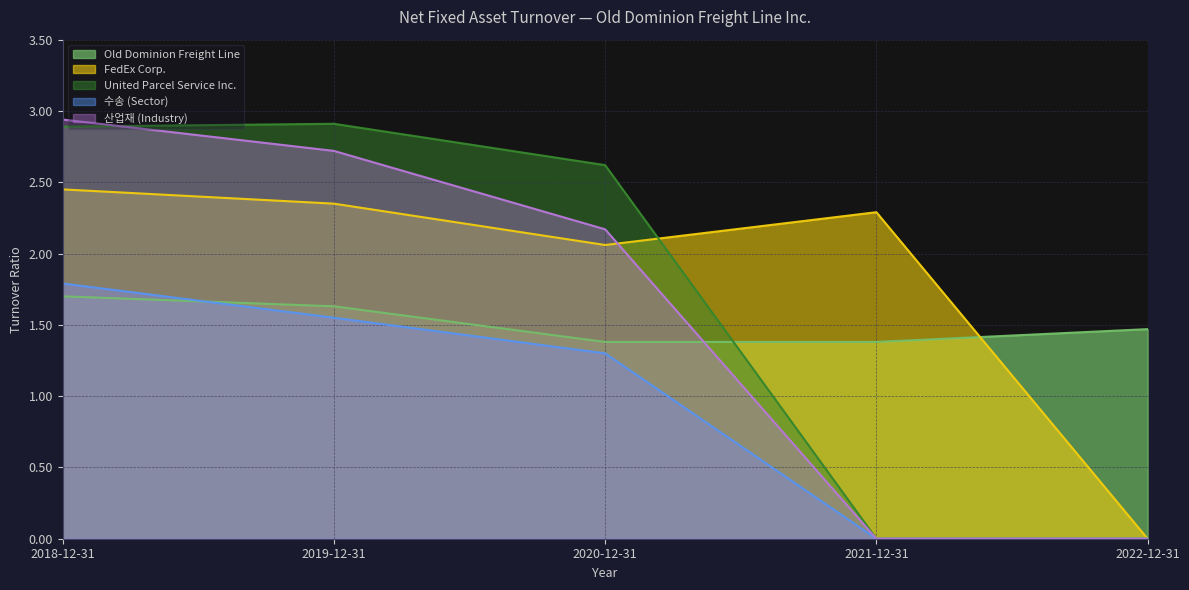

Read the 산업재 (Industry) value at 2018-12-31.

2.9